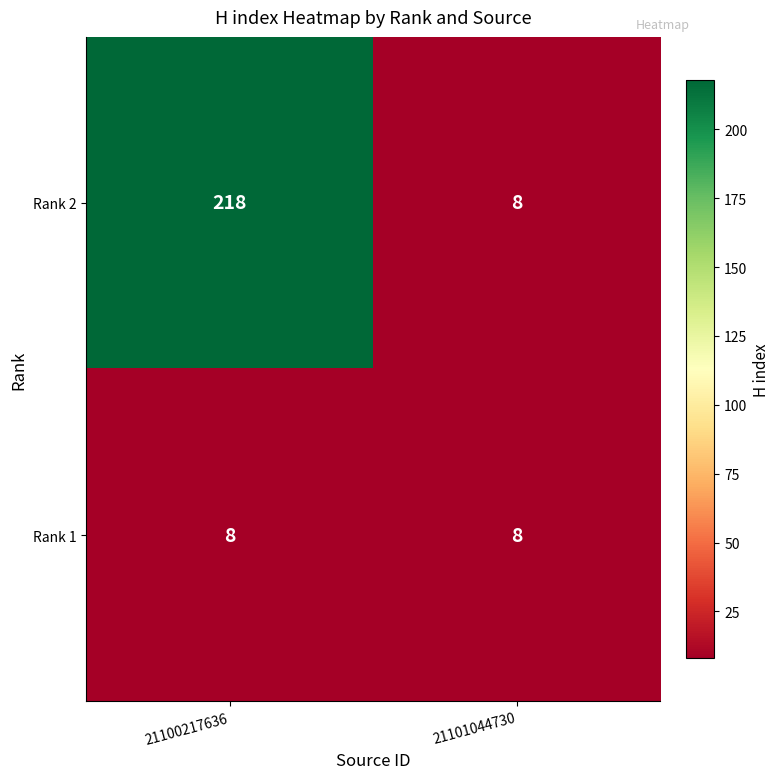

Reading left to right, list all the values displayed in this chart.

Rank 2: 21100217636=218	21101044730=8
Rank 1: 21100217636=8	21101044730=8